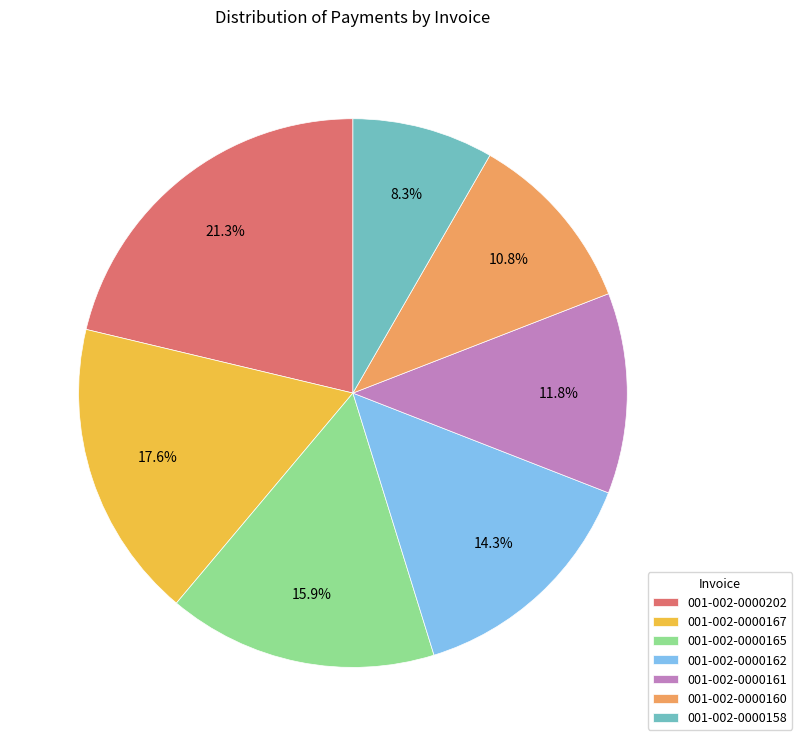

What is the total percentage of 001-002-0000160 and 001-002-0000162?

25.1%